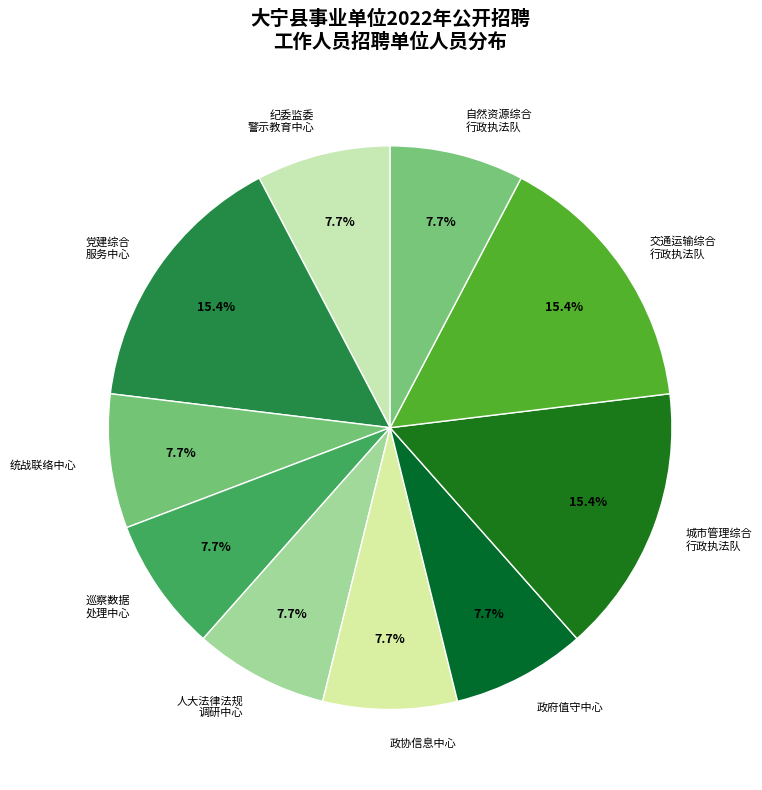

Between 统战联络中心 and 城市管理综合 行政执法队, which is larger?

城市管理综合 行政执法队